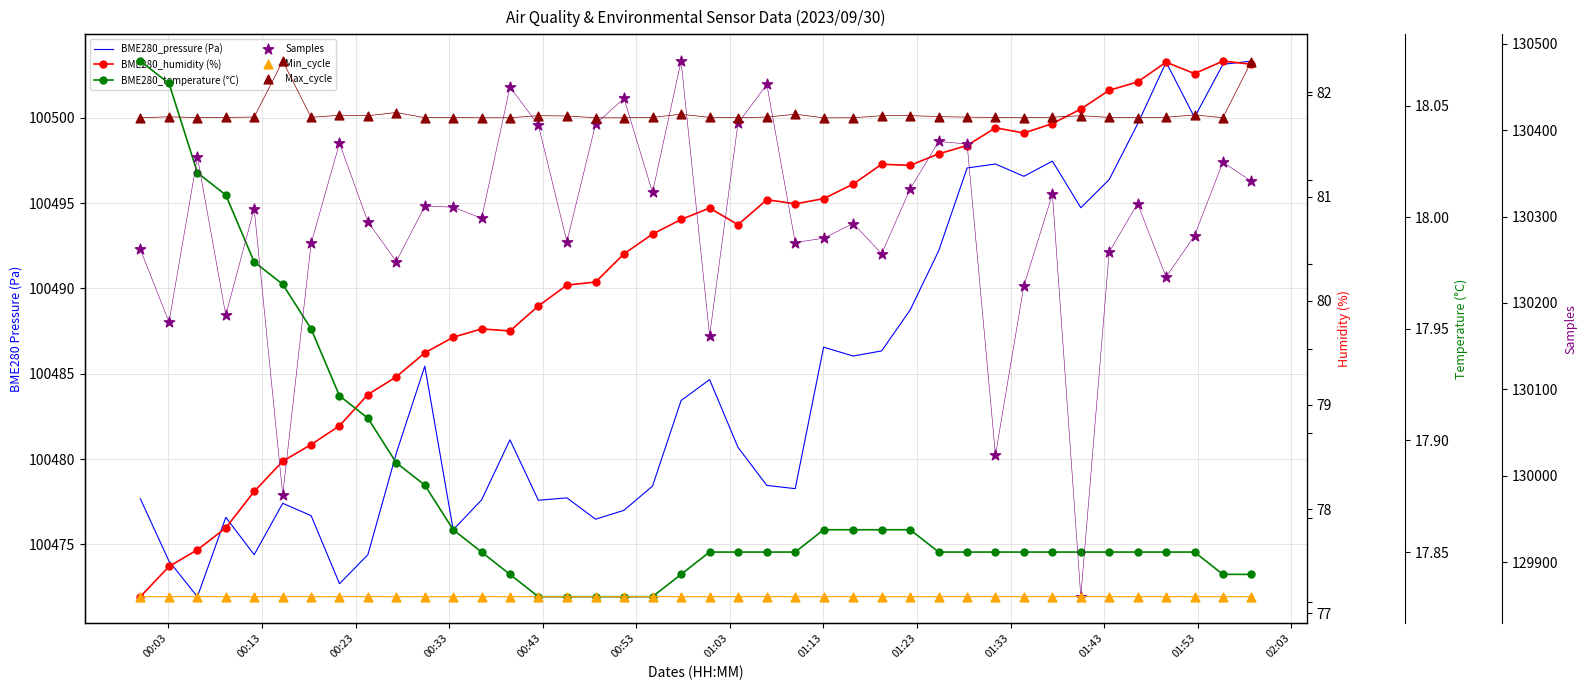

Which series reaches the minimum Y coordinate?

BME280_temperature (°C)